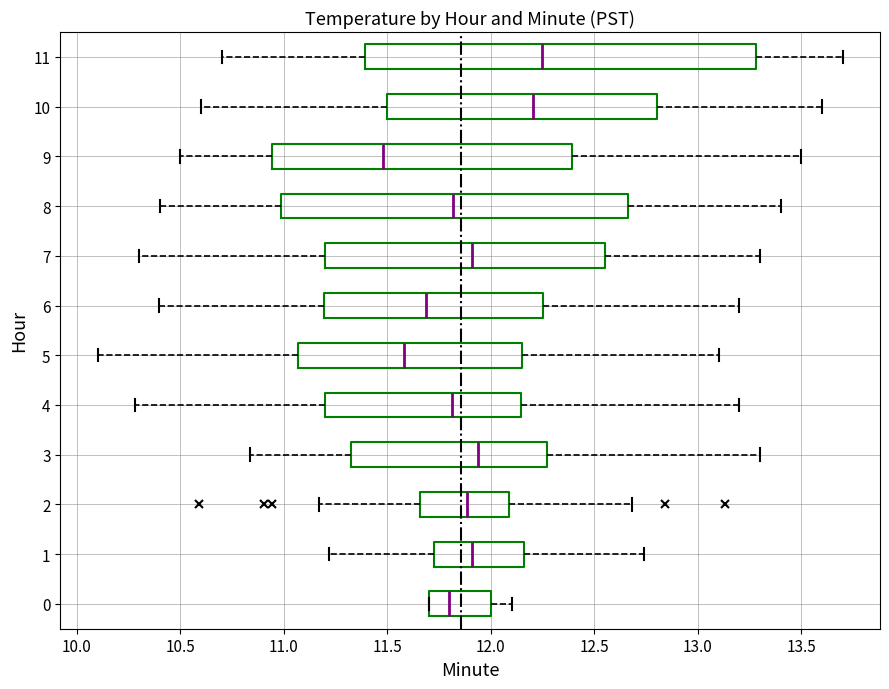

Which box is the widest, from its left edge to its right edge?

11